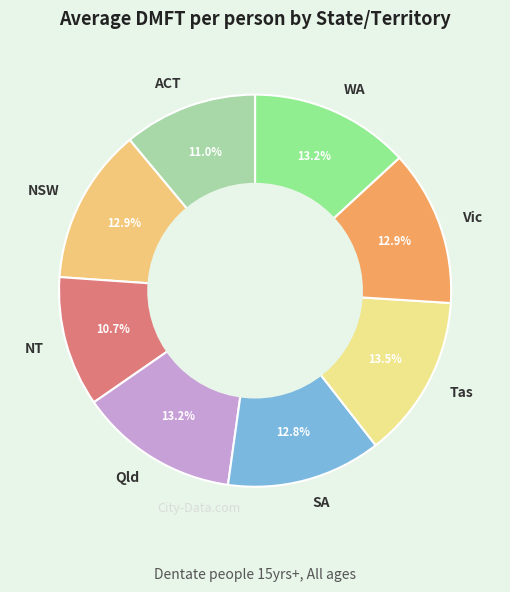

Approximately how many times larger is the value at SA compared to NT?

1.2